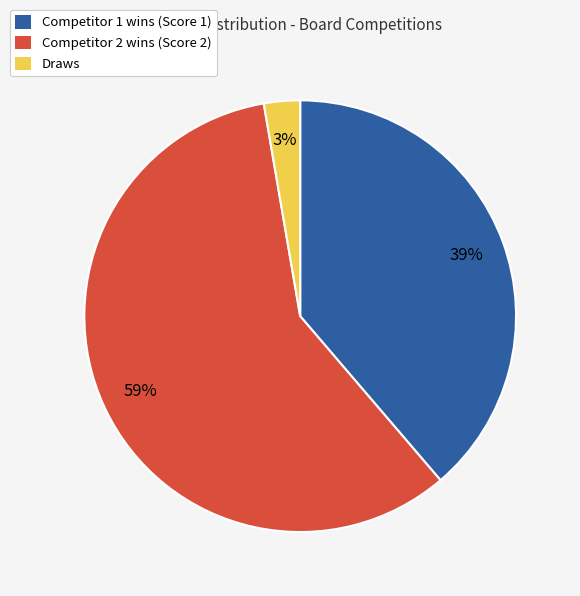

To the nearest percent, what is the difference between the Competitor 2 wins (Score 2) and Competitor 1 wins (Score 1) slice percentages?

20%